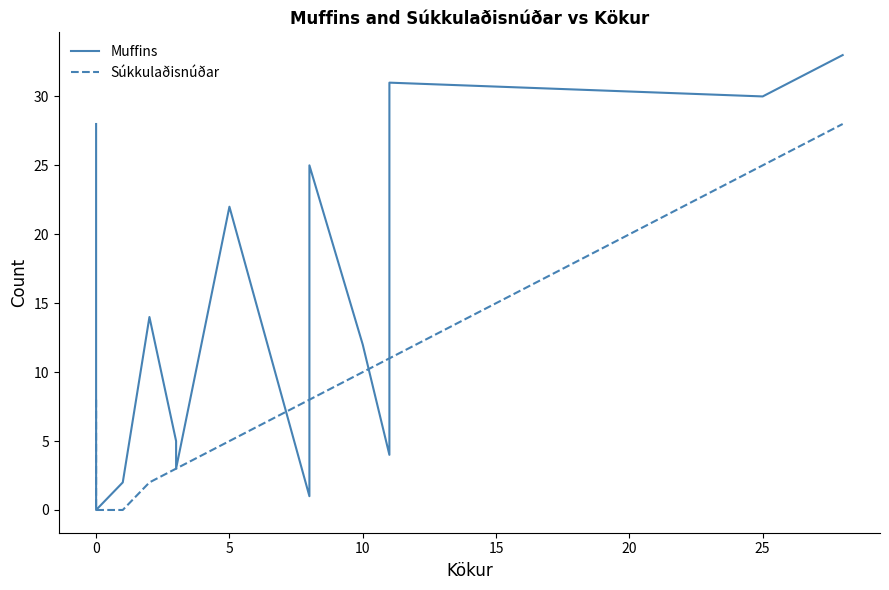

How many interior local valleys does the Muffins series have?

5